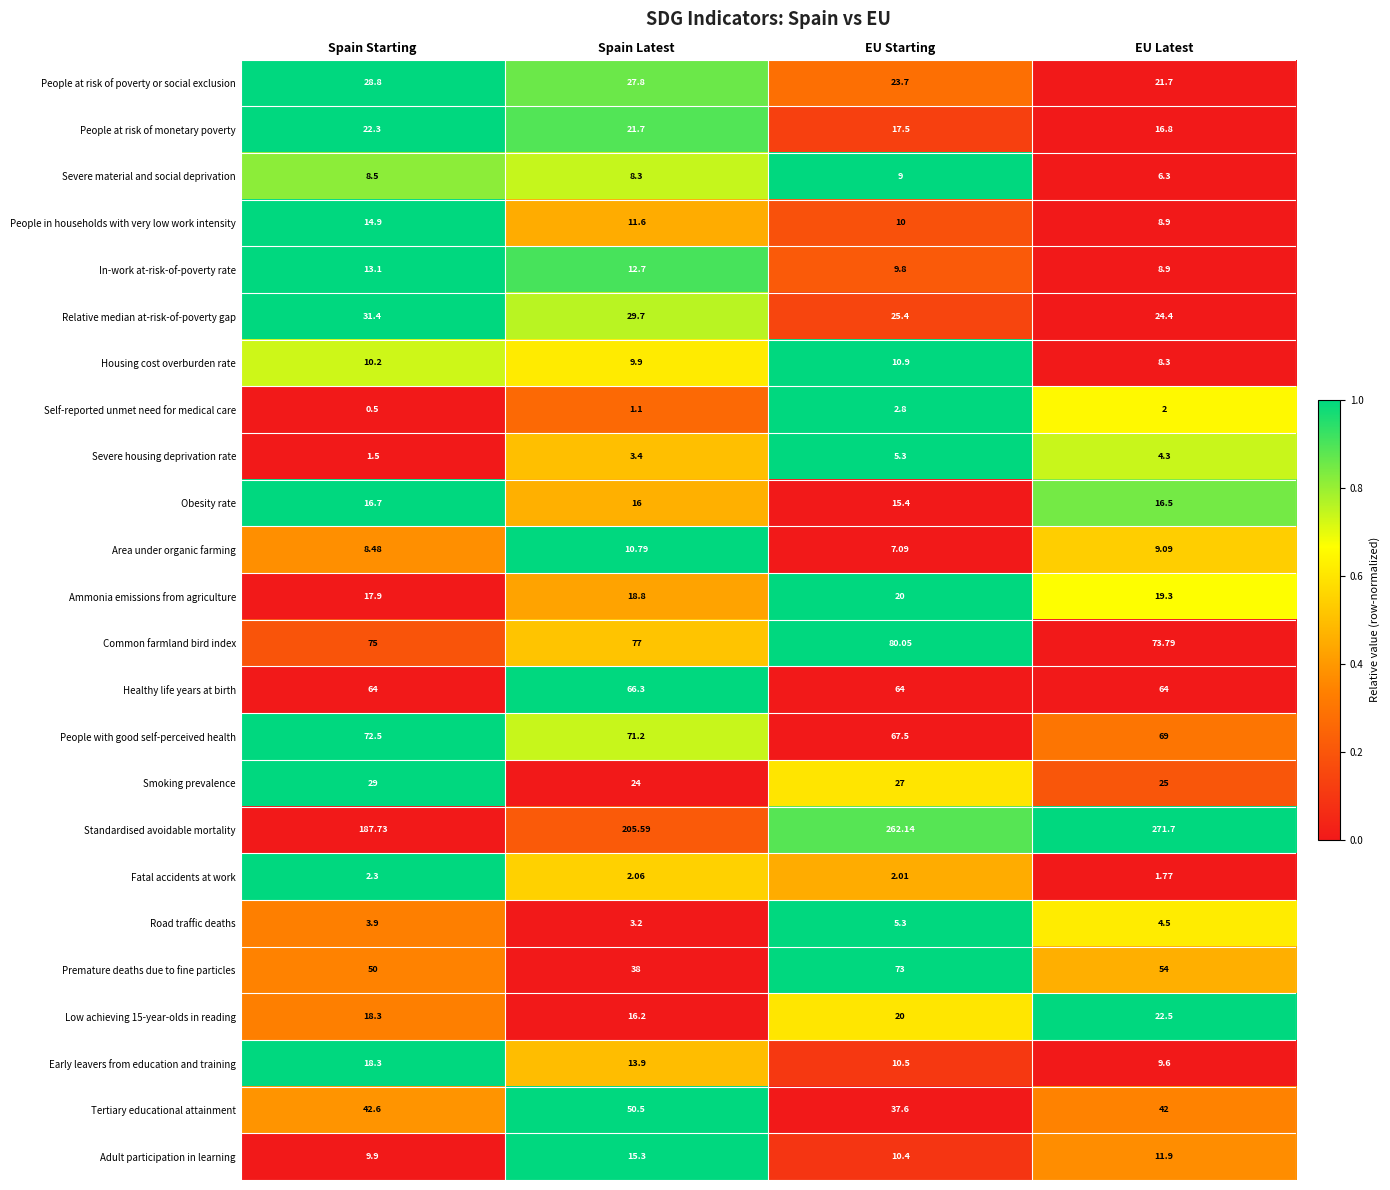

List the labels in order of People at risk of poverty or social exclusion value, smallest first.

EU Latest, EU Starting, Spain Latest, Spain Starting